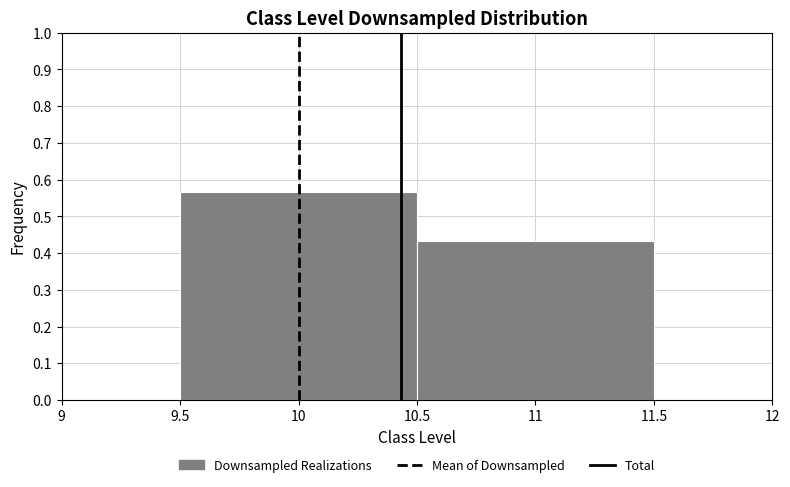

What is the height of the bar covering 10.5 to 11.5 on the x-axis? The values are not printed on the chart, so give them approximately, as read against the axis.

0.43